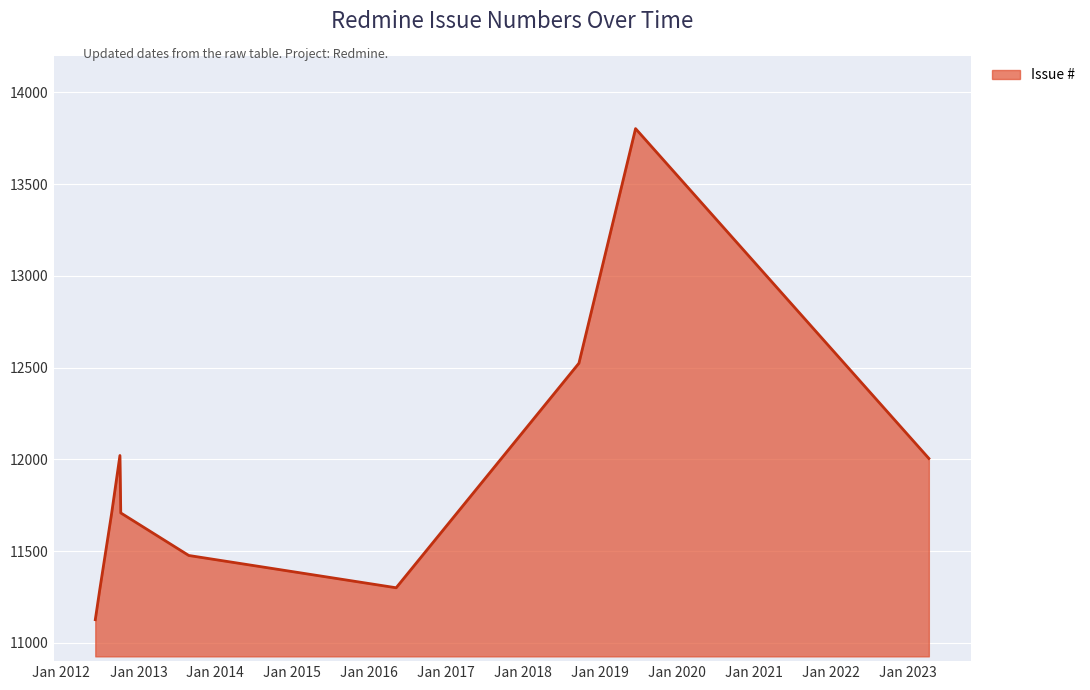

What is the sum of all values?

118952